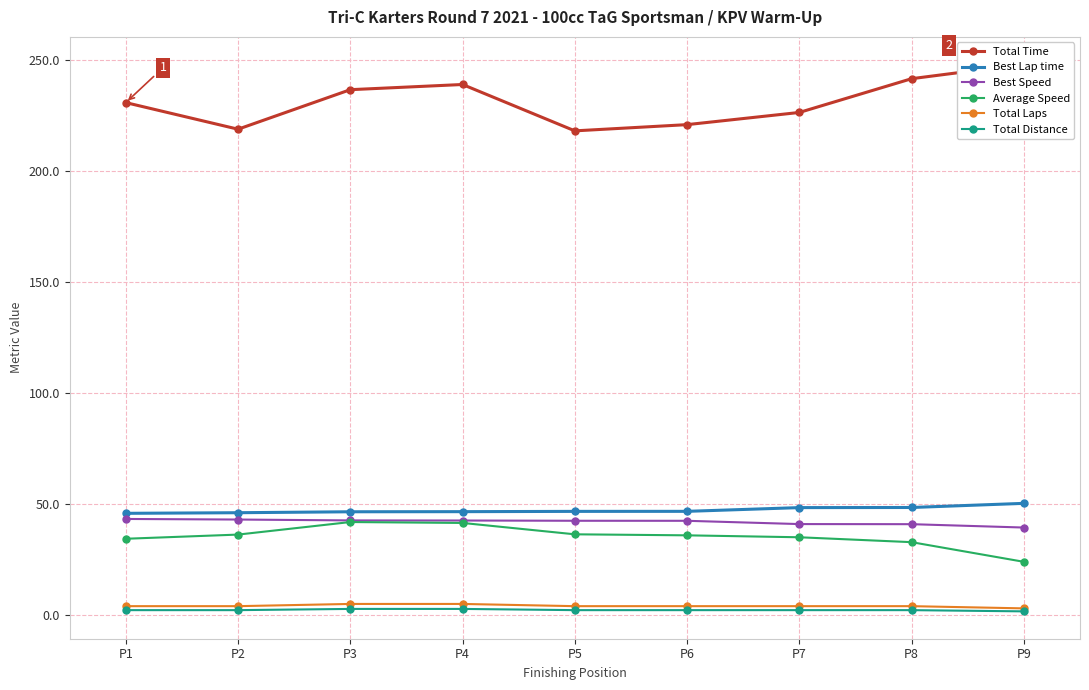

At how many categories does at least one series exceed 96?

9